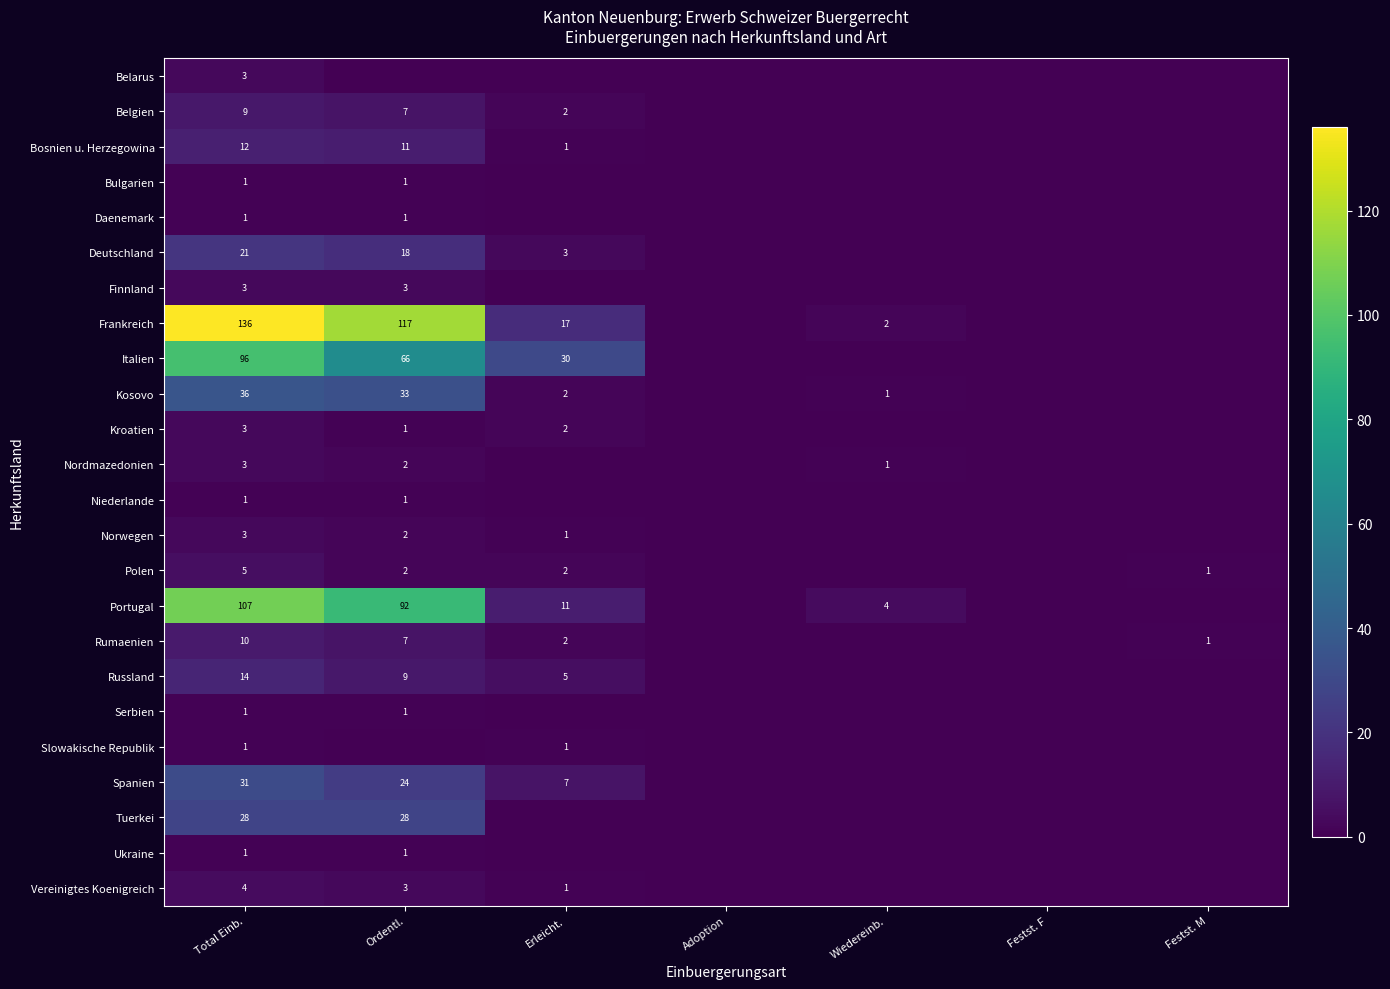

The Serbien series shows 1 at Total Einb.. True or false?

True